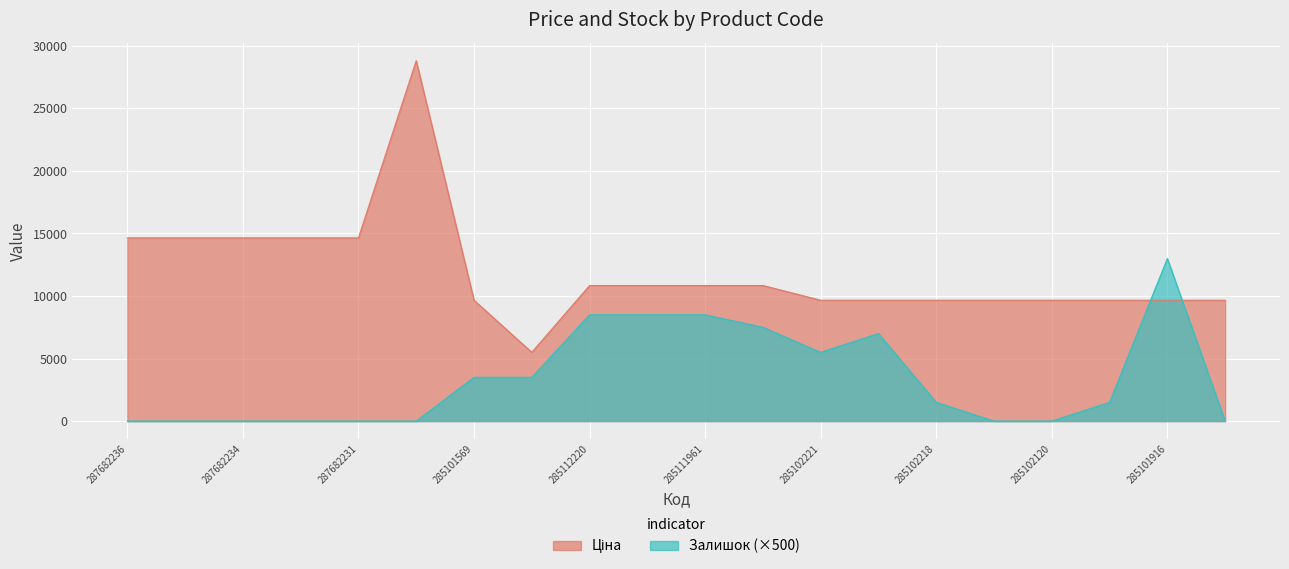

Reading left to right, list all the values displayed in this chart.

Ціна: 14649.6	14649.6	14649.6	14649.6	14649.6	28821.8	9664.7	5497.3	10840.1	10840.1	10840.1	10840.1	9664.7	9664.7	9664.7	9664.7	9664.7	9664.7	9664.7	9664.7
Залишок: 0.0	0.0	0.0	0.0	0.0	0.0	3500.0	3500.0	8500.0	8500.0	8500.0	7500.0	5500.0	7000.0	1500.0	0.0	0.0	1500.0	13000.0	0.0